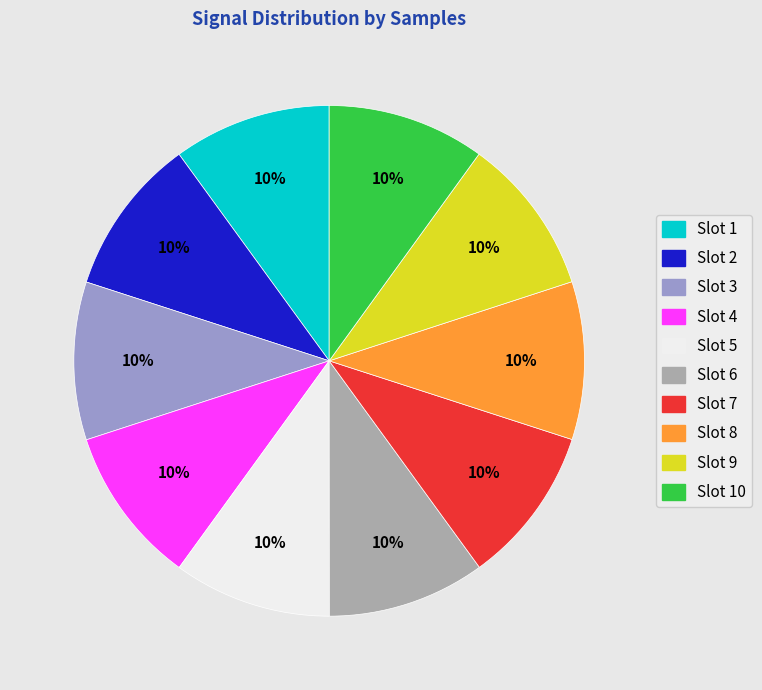

To the nearest percent, what is the average slice percentage?

10%